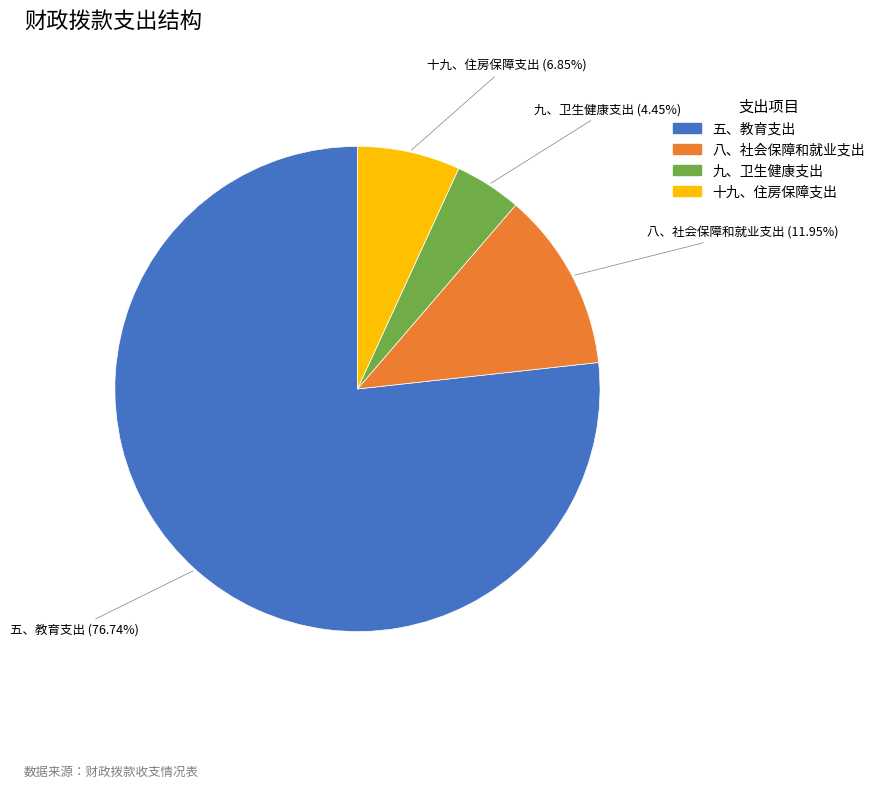

Which slice is the smallest?

九、卫生健康支出